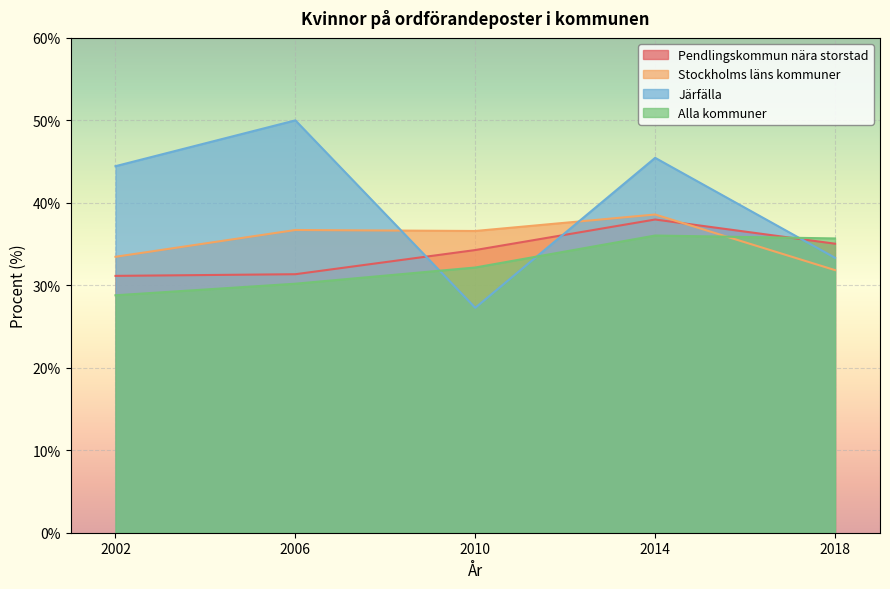

Where do Järfälla and Pendlingskommun nära storstad first cross each other?

2006 and 2010